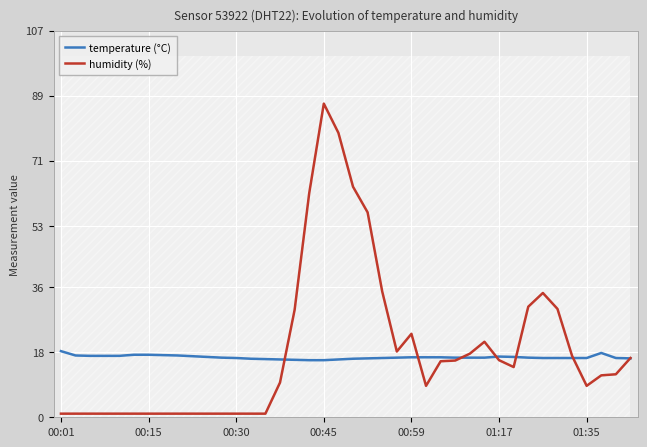

Count the number of data series in this chart.

2